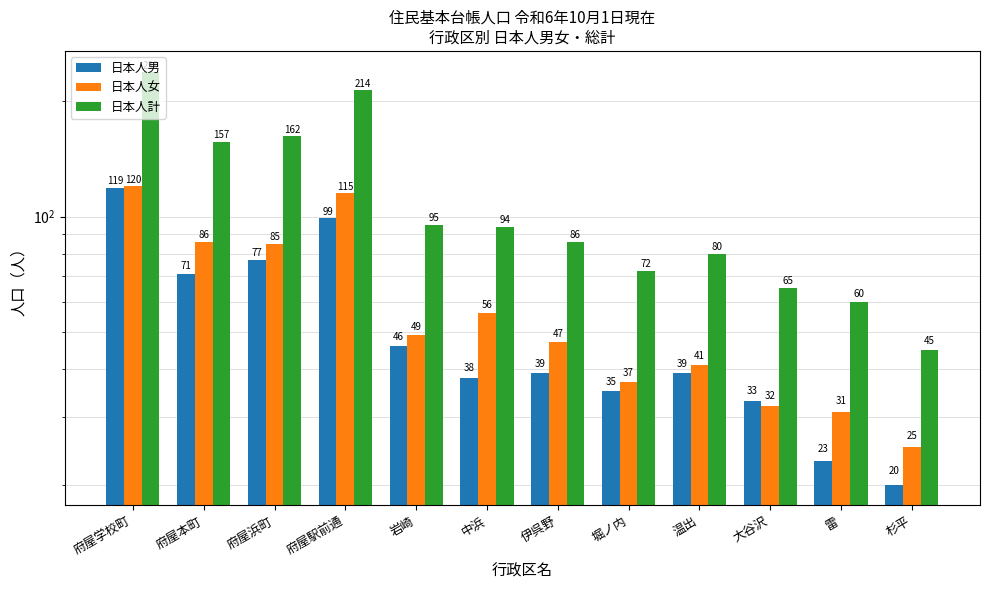

The 日本人女 series shows 25 at 杉平. True or false?

True